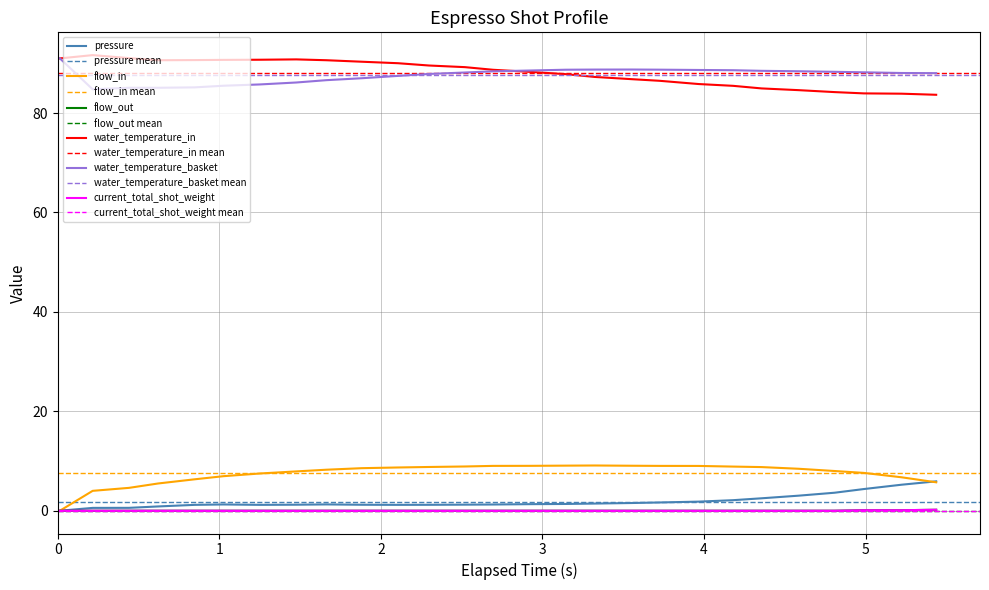

What is the maximum value shown in the chart?

91.7